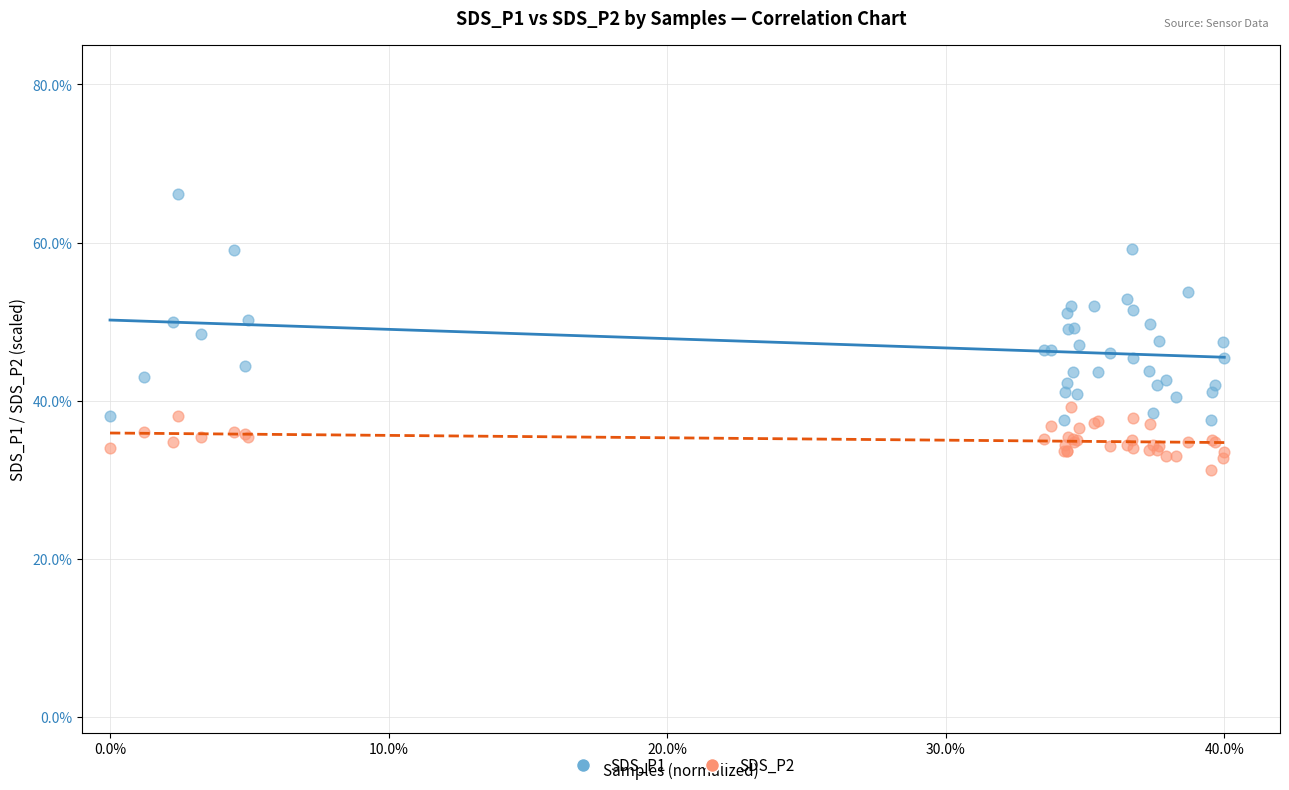

What is the X range (max minus min) for the scatter plot?

40.0